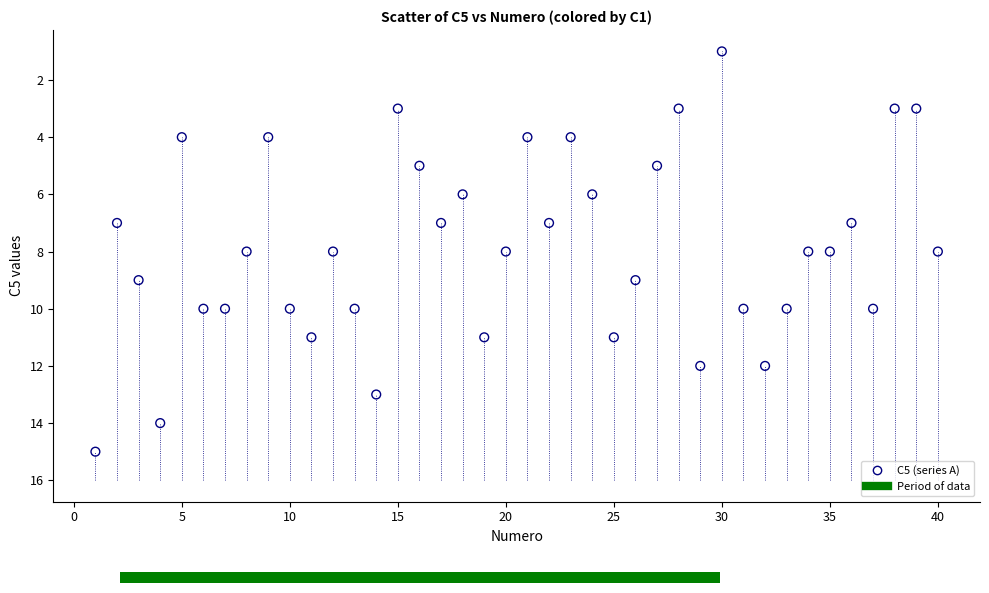

What is the range of X values (max minus min)?

39